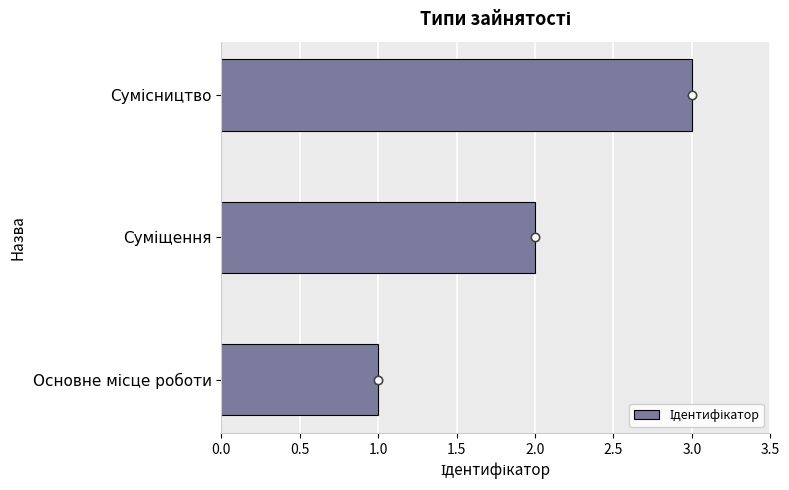

What is the difference between the second highest and minimum values?

1